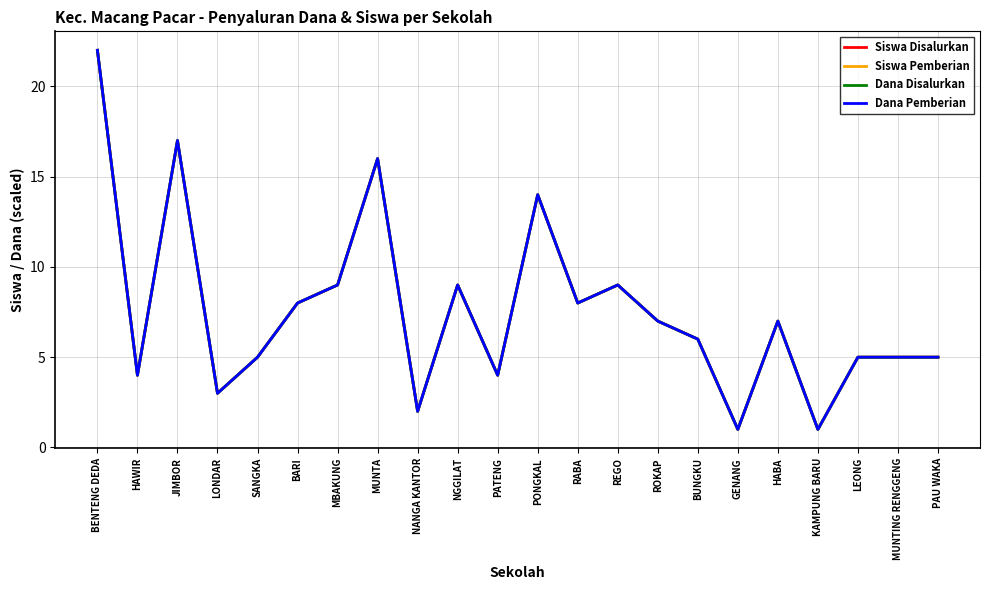

Does the chart have visible grid lines?

Yes